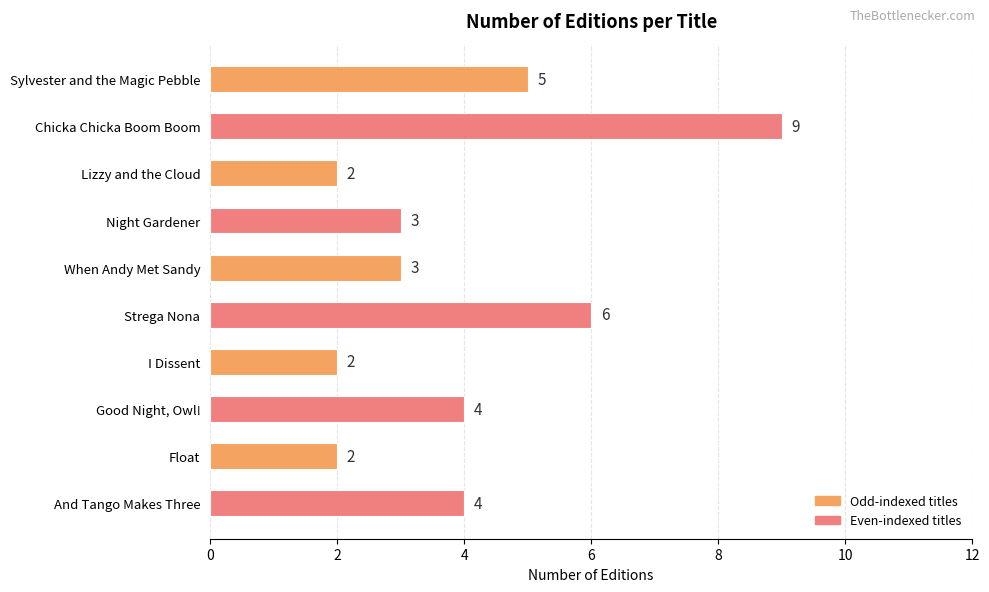

Count the values in the range 2 to 5.

8